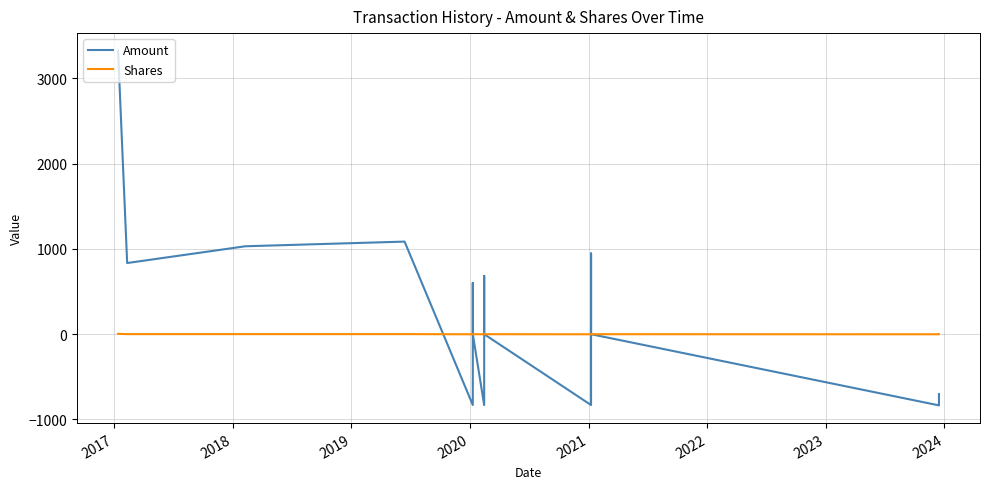

How many data points in Amount are above 0?

7